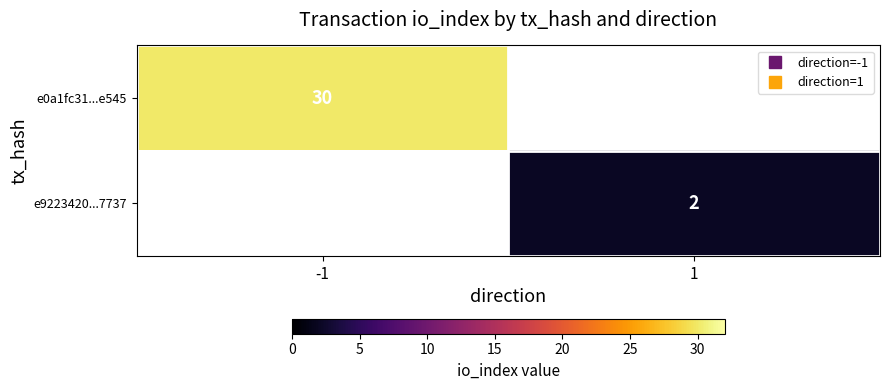

At how many categories does at least one series exceed 29?

1